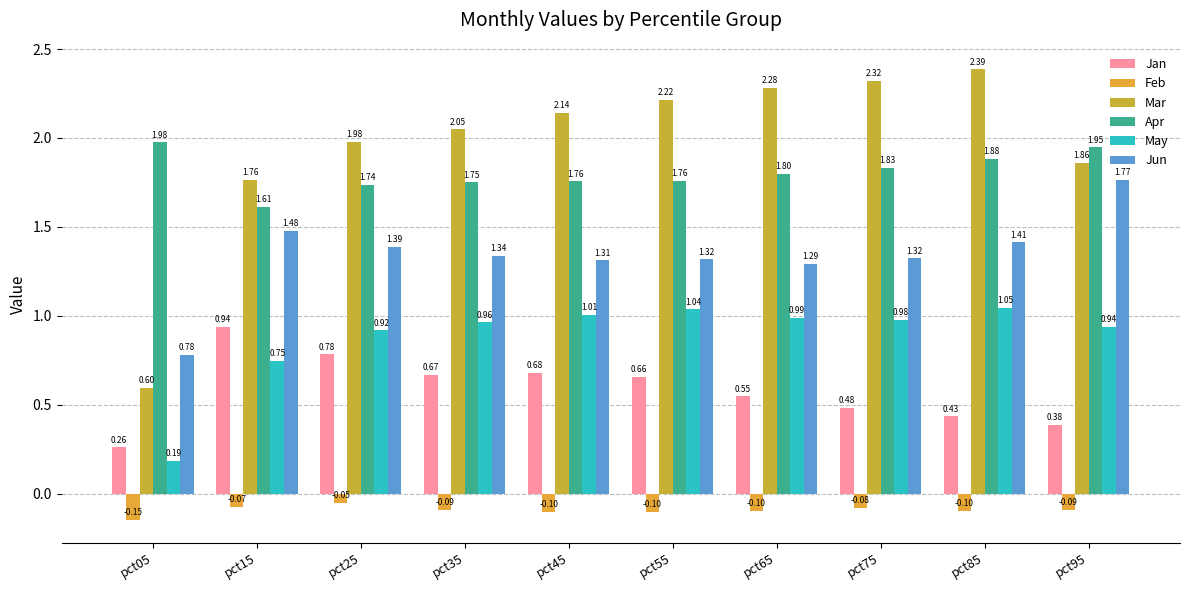

How many distinct data groups are displayed?

6